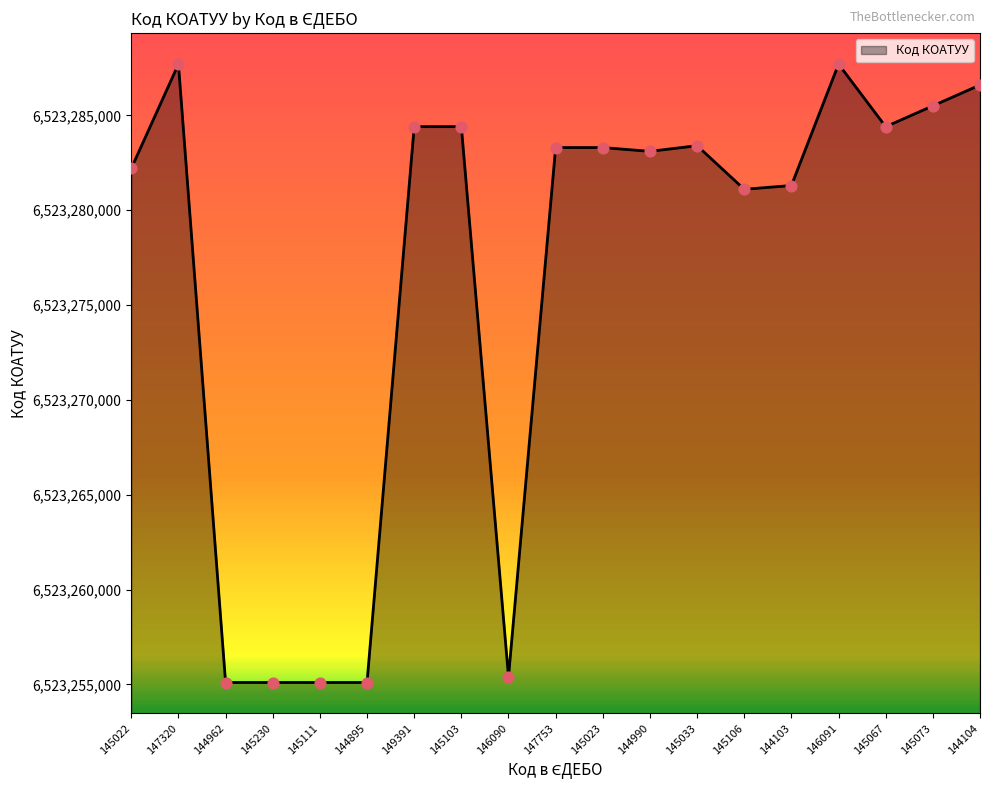

Which has a higher value, 146091 or 145103?

146091